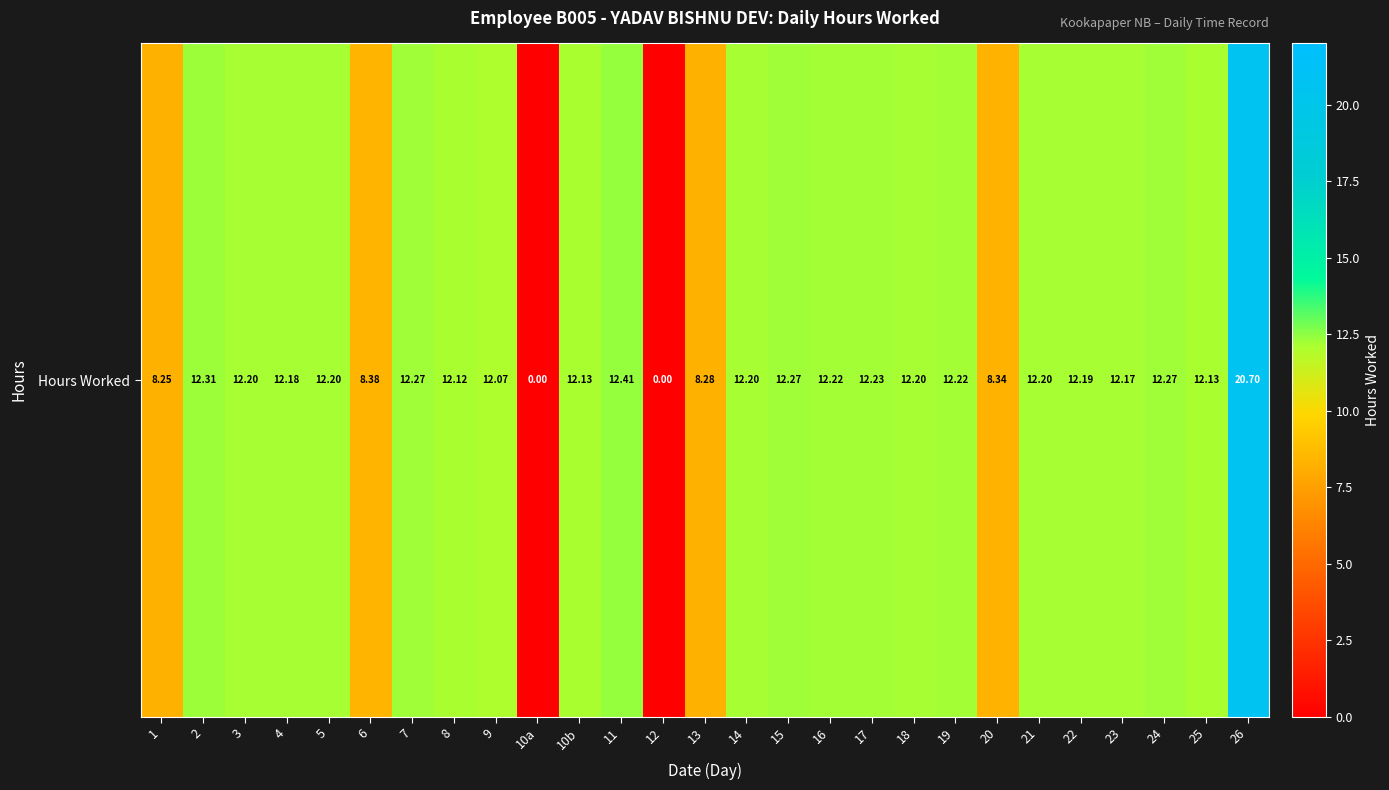

Which label corresponds to the smallest value in the chart?

10a